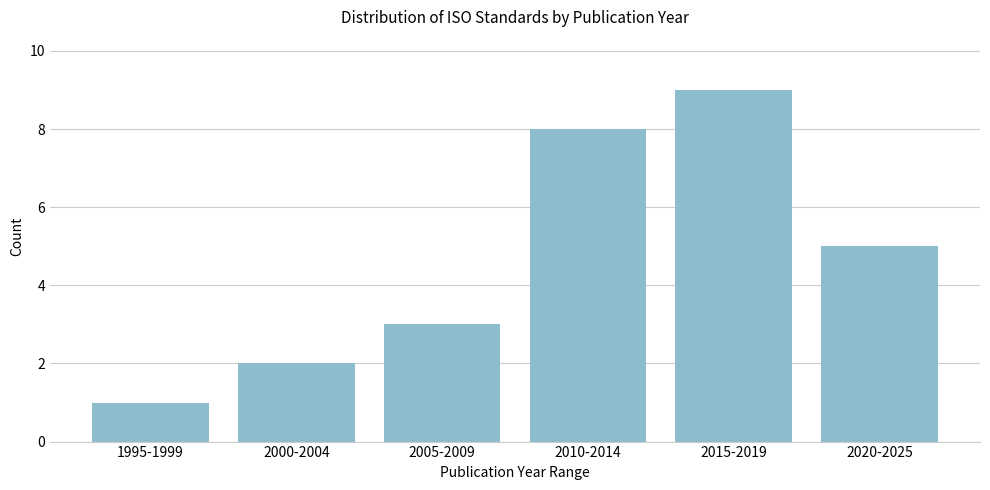

Reading left to right, extract all data points from this chart.

1995-1999=1	2000-2004=2	2005-2009=3	2010-2014=8	2015-2019=9	2020-2025=5